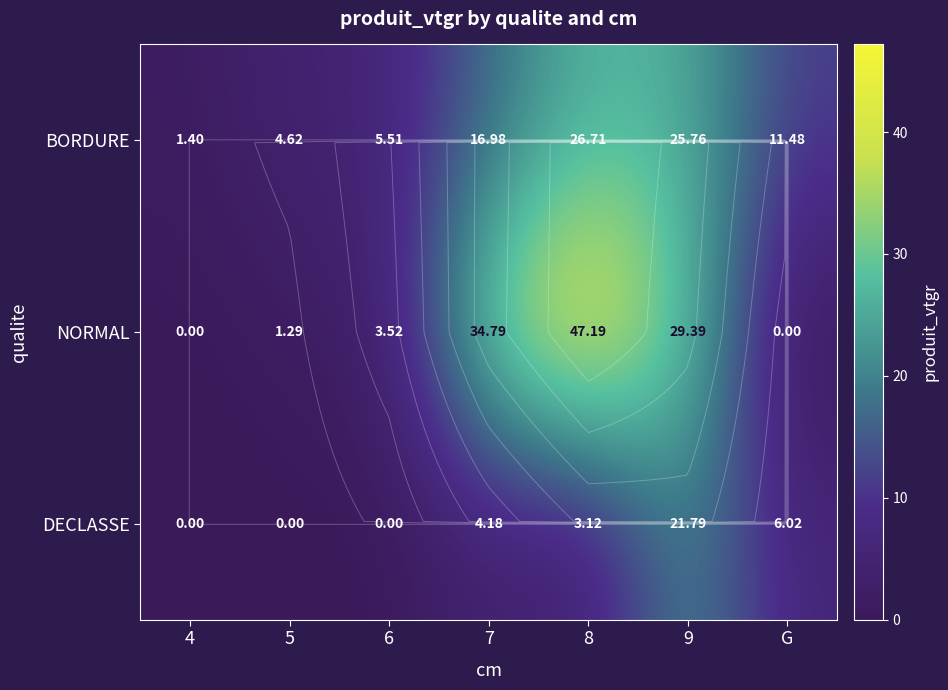

The value of NORMAL at G is -27.5. True or false?

False